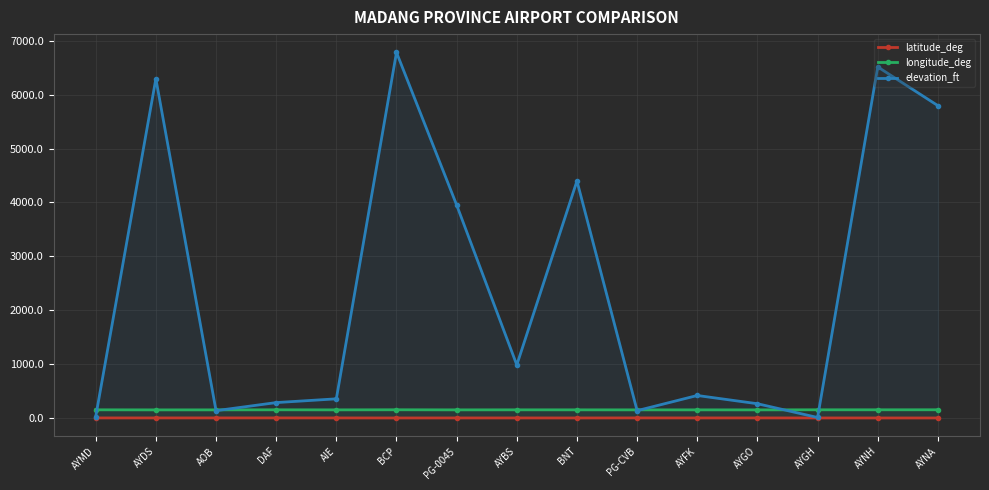

True or false: latitude_deg and elevation_ft cross at least once.

False